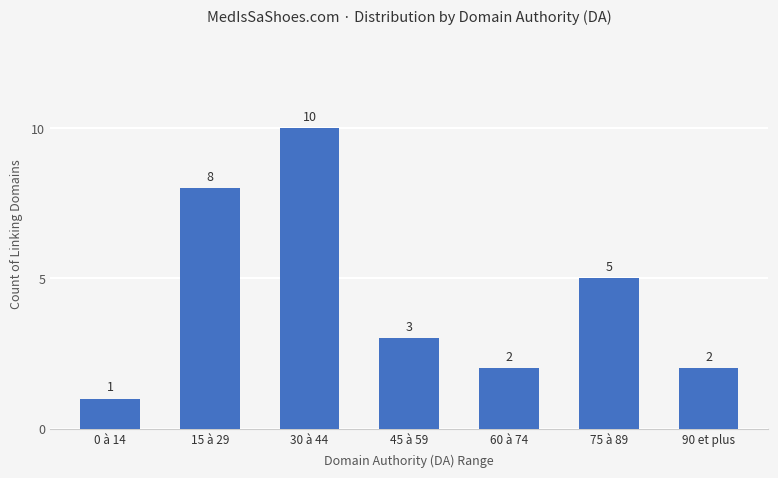

What is the difference between the maximum and second lowest values?

8